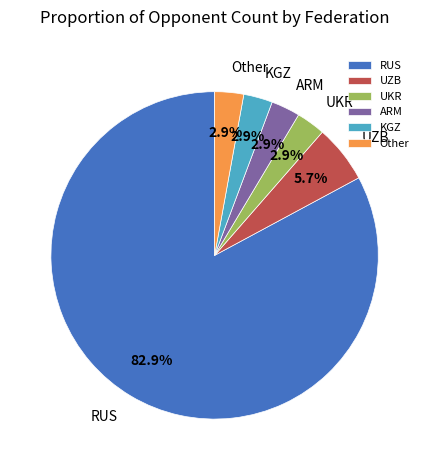

Which slice is the largest?

RUS